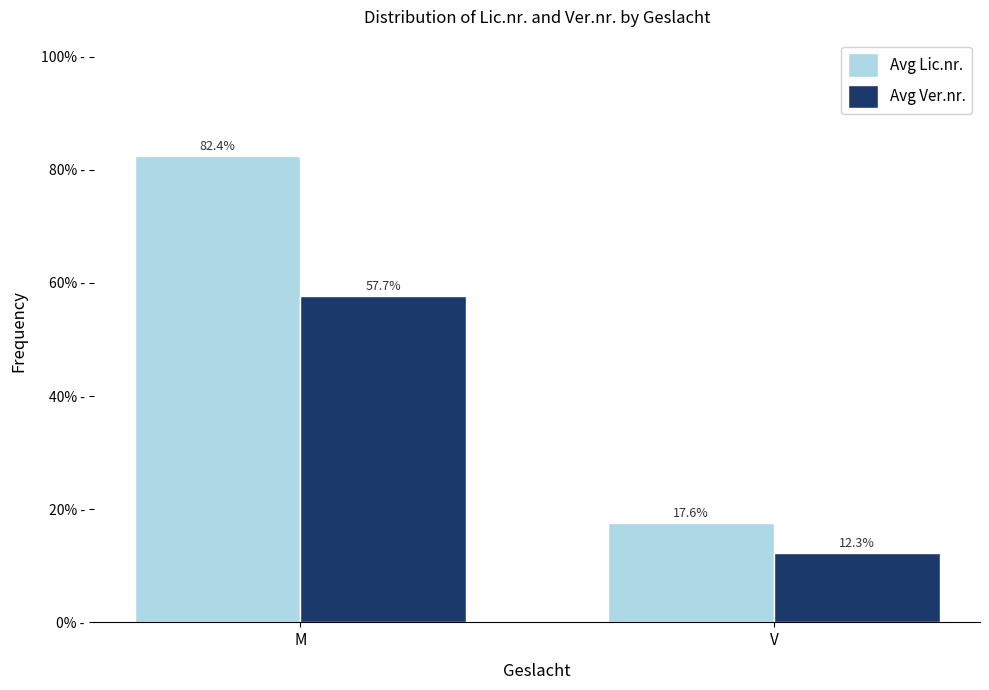

Which series has the largest total across all categories?

Avg Lic.nr.